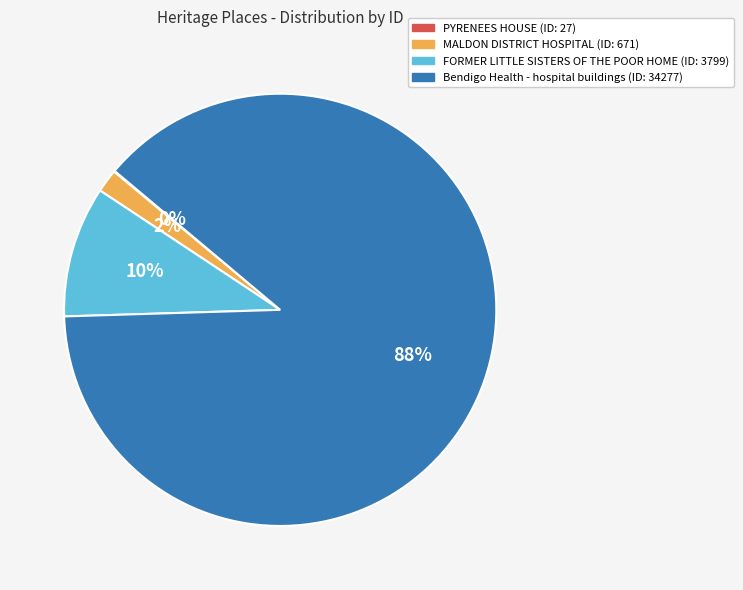

Does any single category account for the majority?

Yes